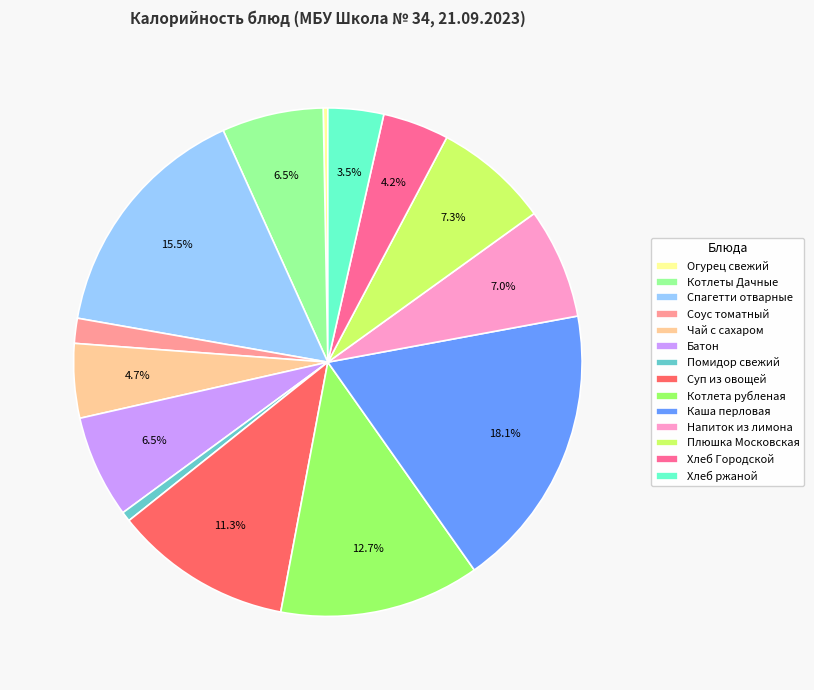

Do Помидор свежий and Хлеб Городской together represent more than half of the pie?

No